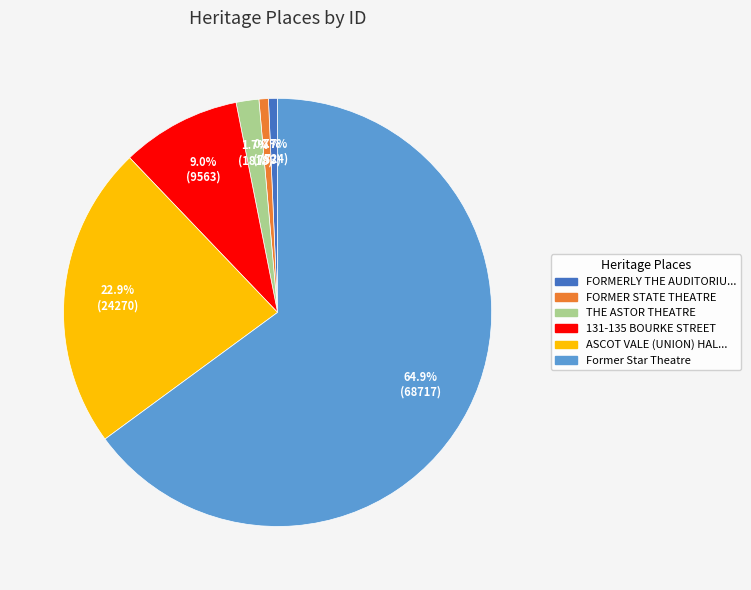

Is there a majority slice in this chart?

Yes